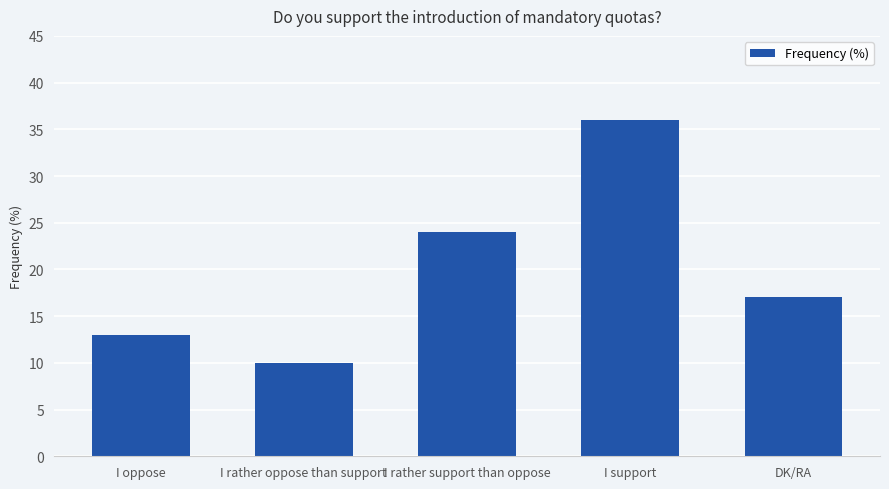

Does the chart contain any negative values?

No